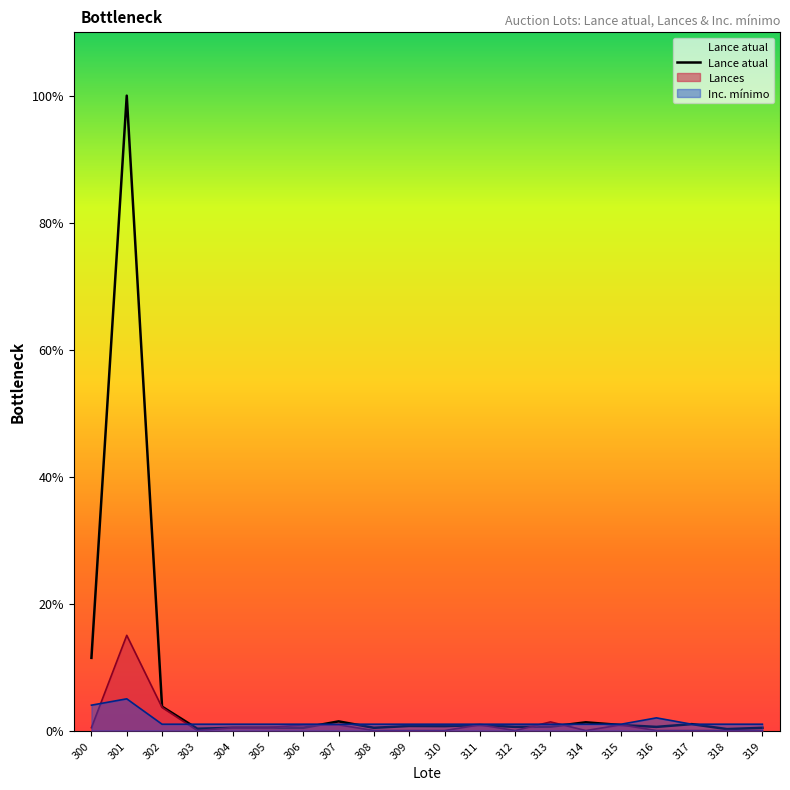

The chart shows a value of 300 at 315. True or false?

True